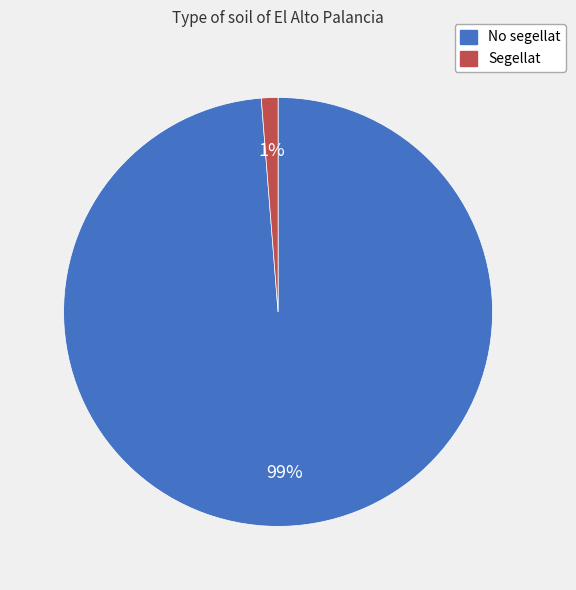

To the nearest percent, what portion does No segellat represent?

99%